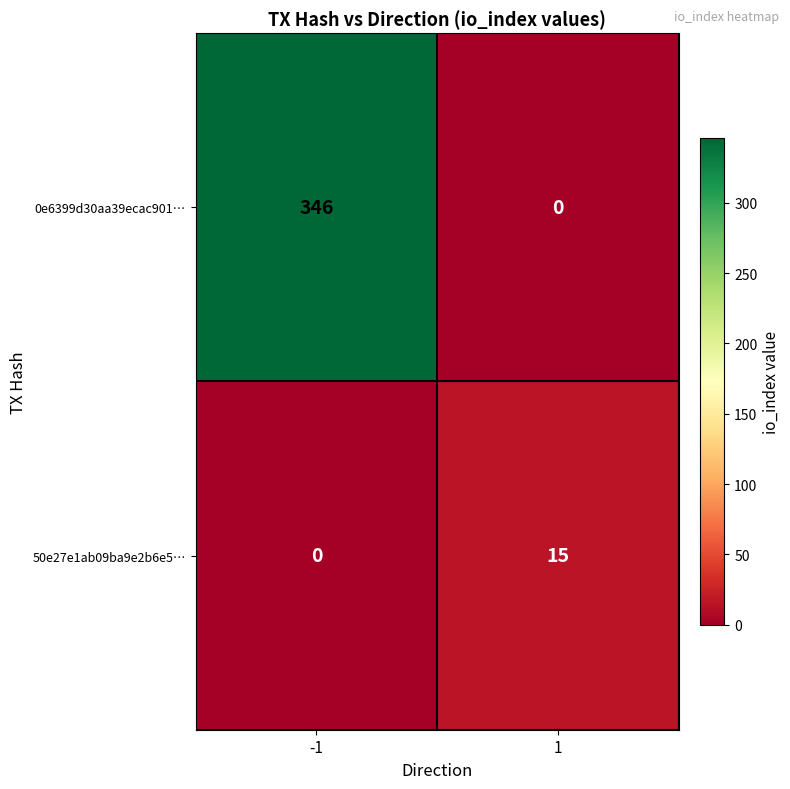

Is it true that 0e6399d30aa39ecac901… equals 466 at -1?

False